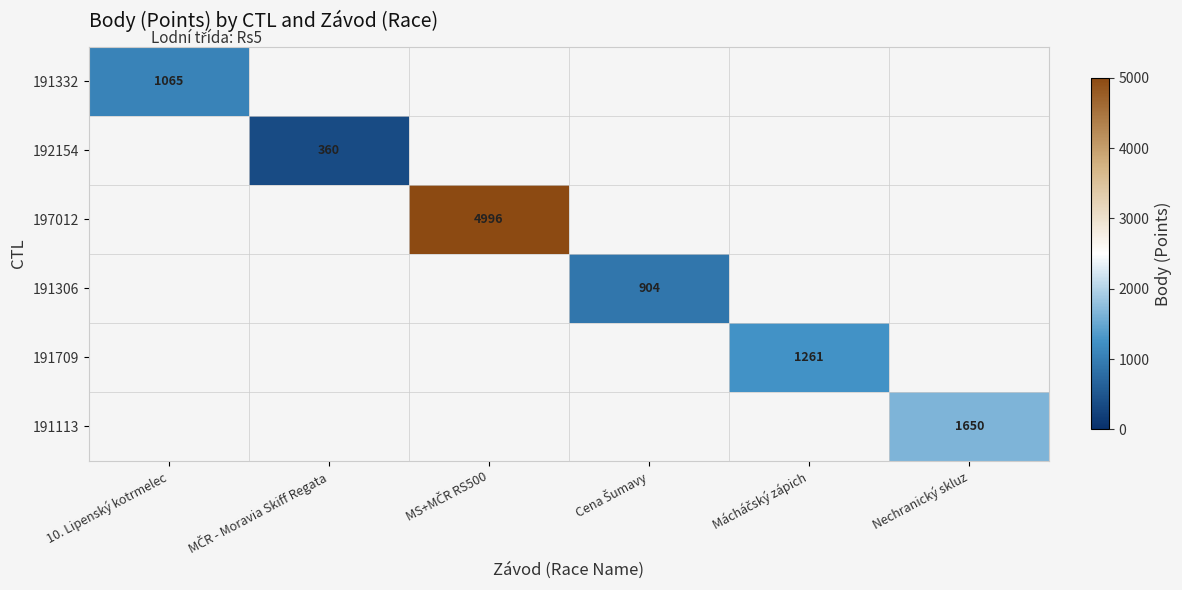

True or false: 191332 has a value of 1755 at 10. Lipenský kotrmelec.

False